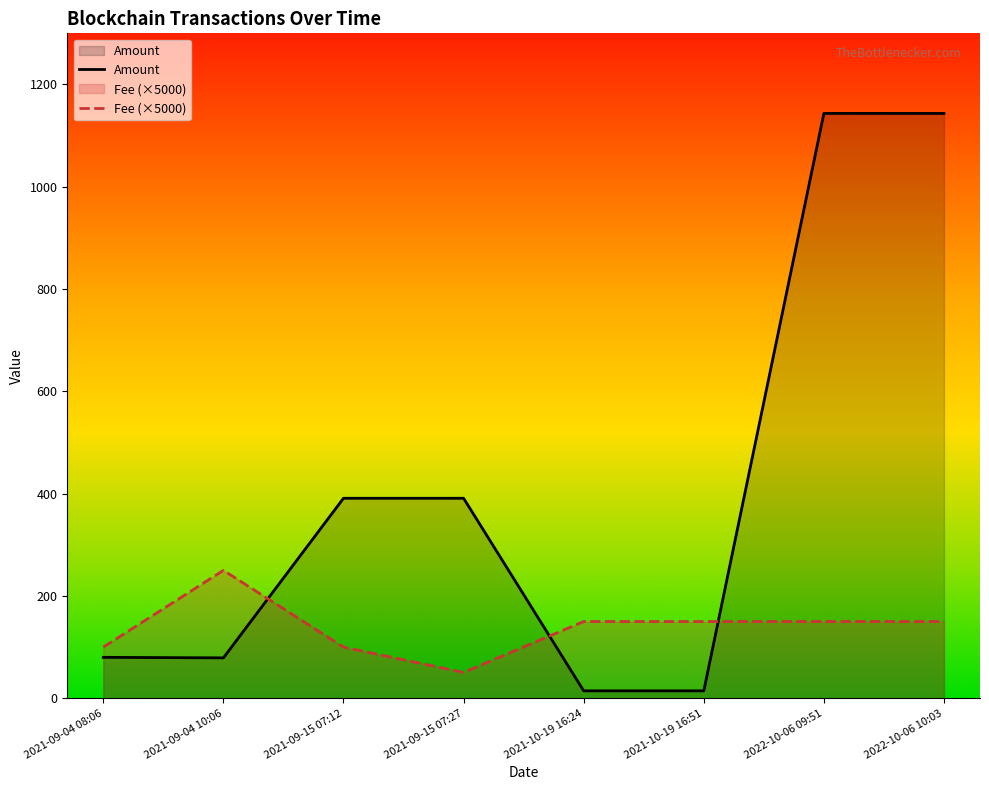

At which label is Fee closest to 150?

2021-10-19 16:24